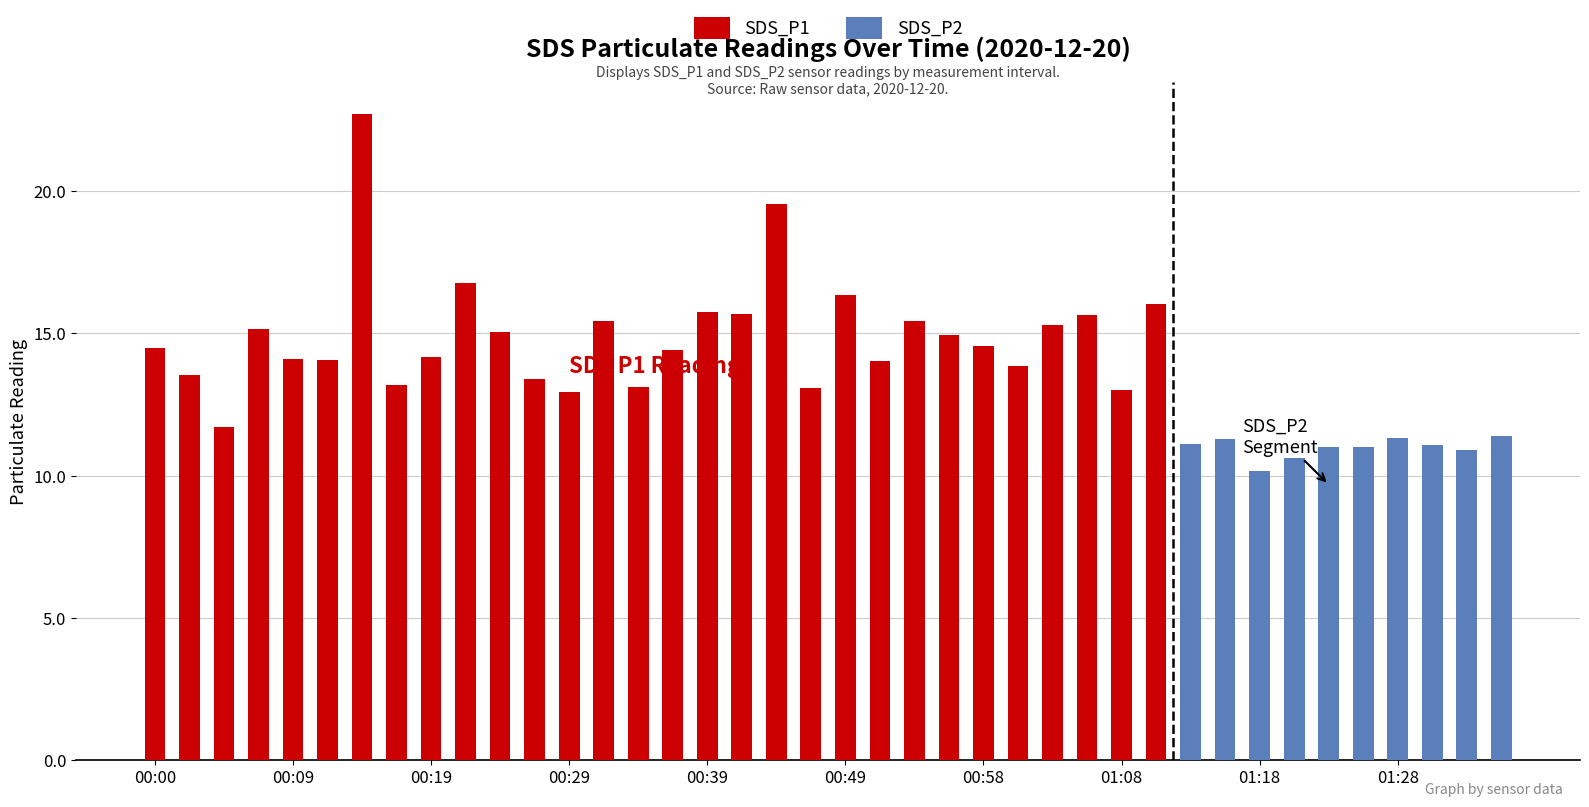

What is the label of the 2nd bar from the left?

00:02